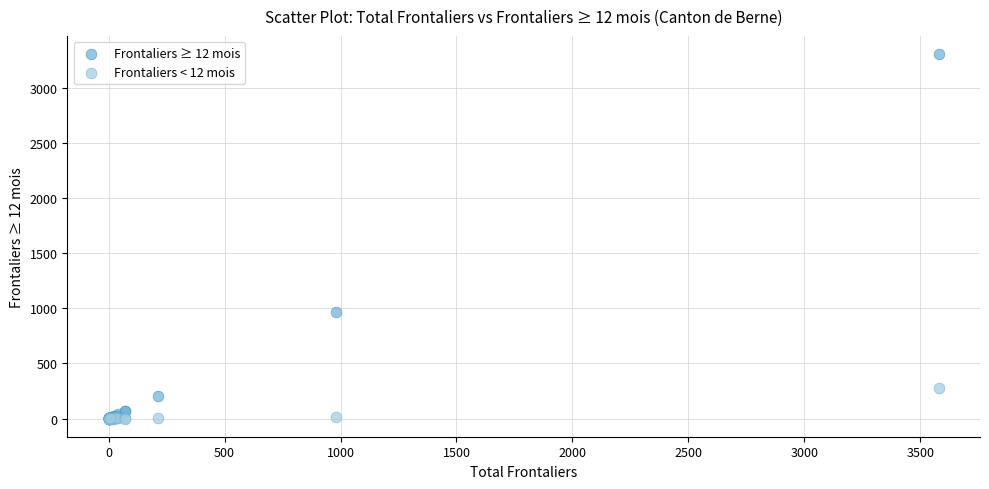

Across all series, what Y value is closest to 1652?

964